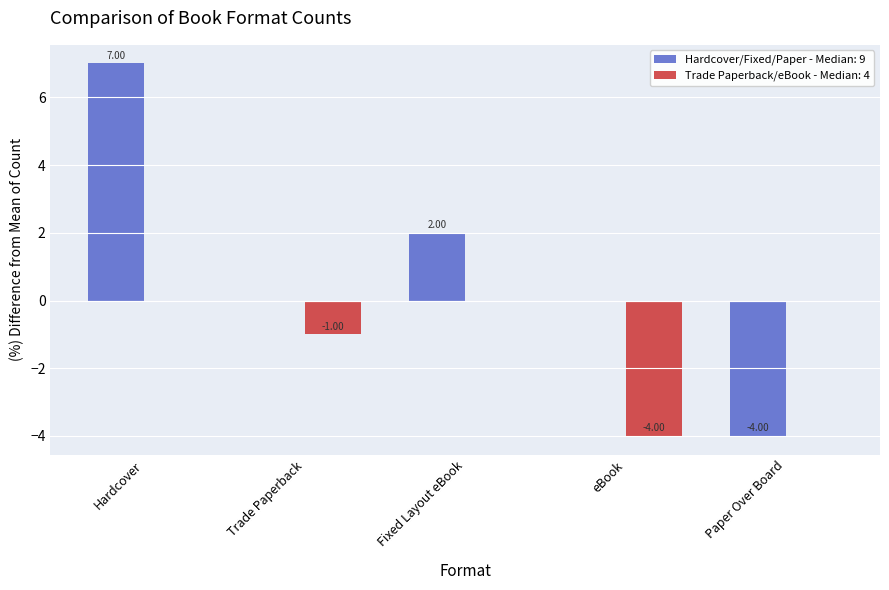

What is the sum of the Trade Paperback/eBook - Median: 4 values at eBook and Hardcover?

-4